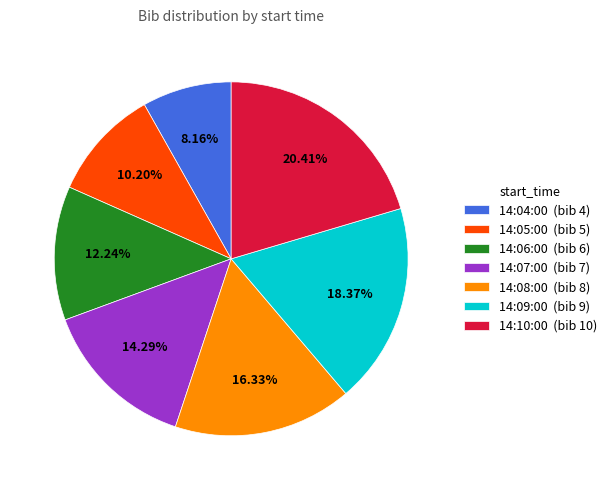

True or false: 14:06:00 accounts for 12% of the total.

True